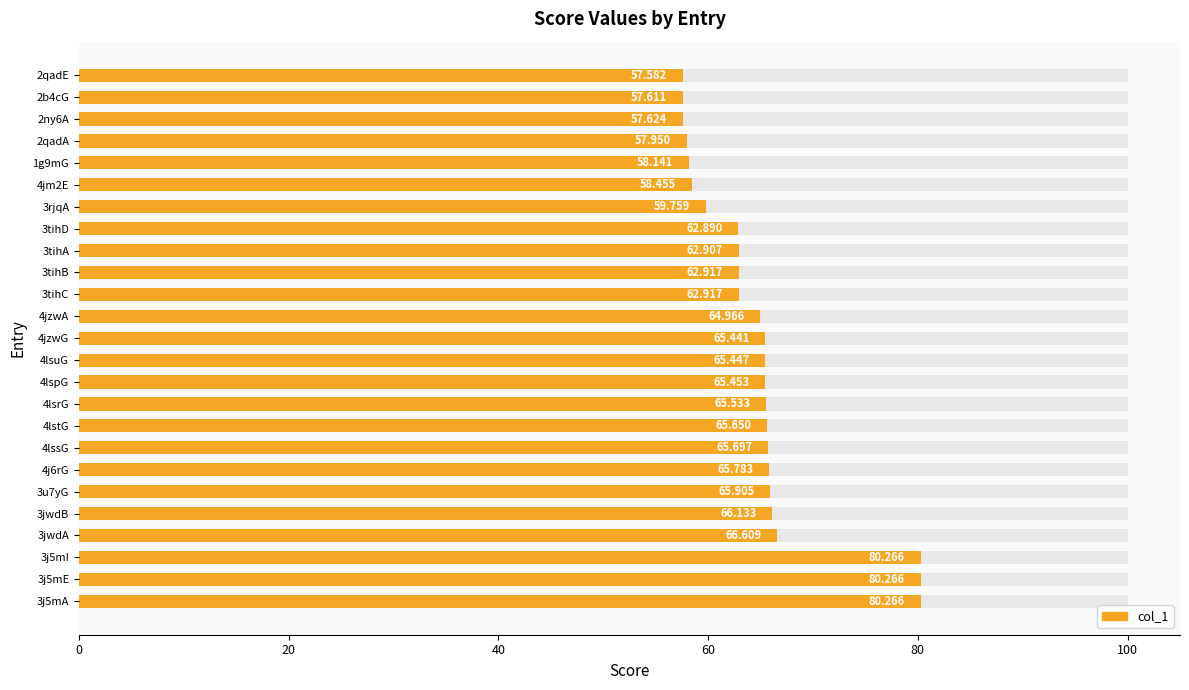

What is the value of the 18th bar from the left?

62.9